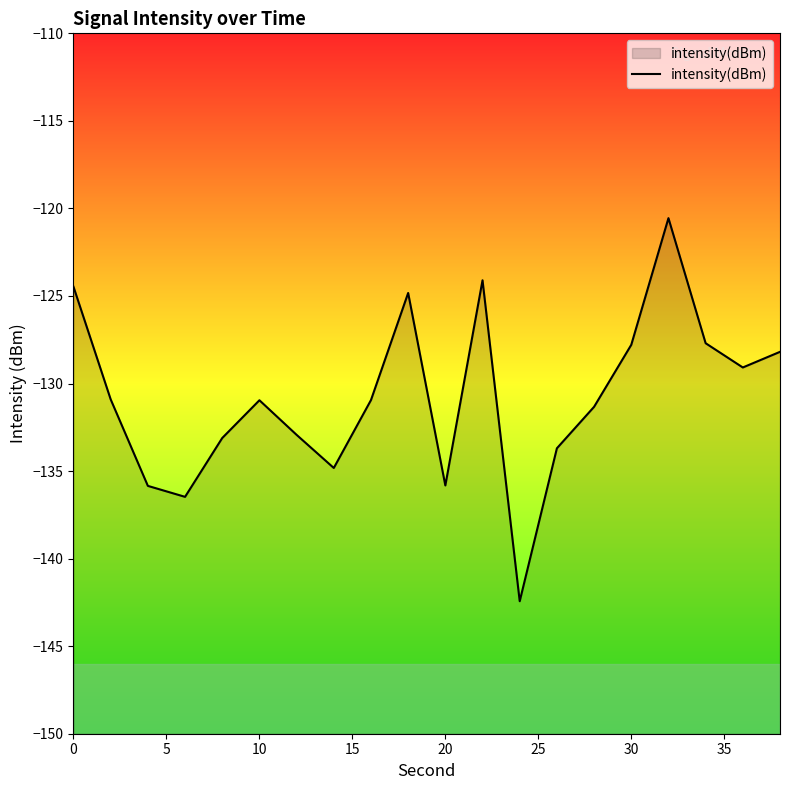

What is the smallest value displayed?

-142.4